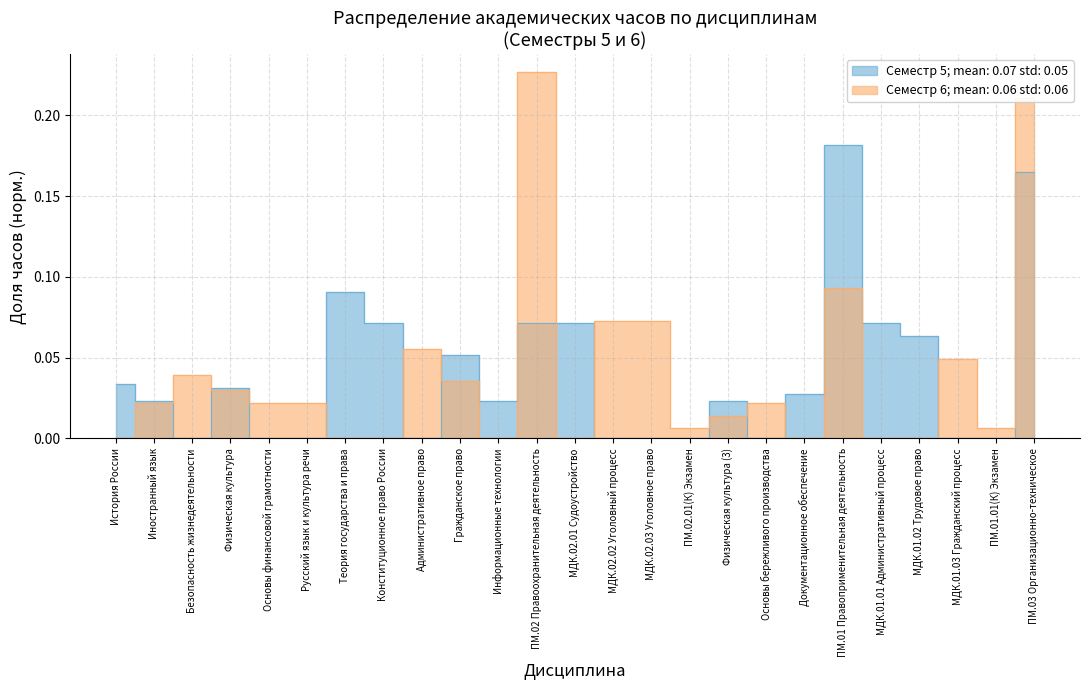

At which label is Семестр 5 (часов) closest to 0?

Безопасность жизнедеятельности